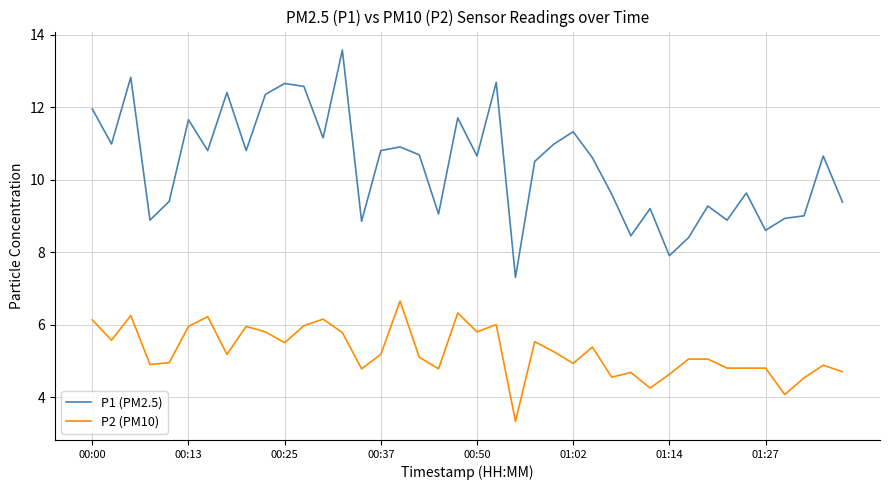

Is this an area chart (filled region under the line)?

No